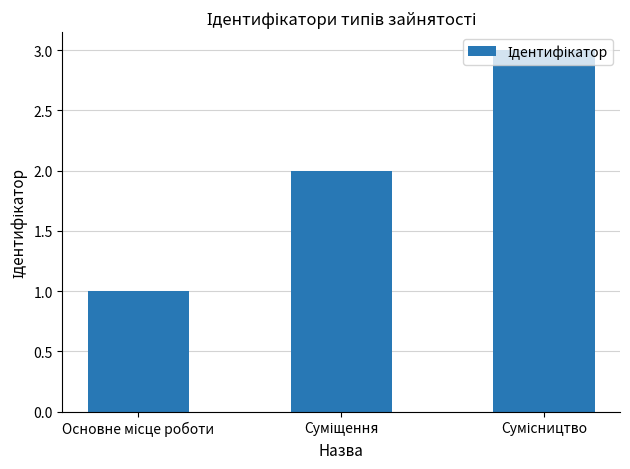

What is the maximum value shown in the chart?

3